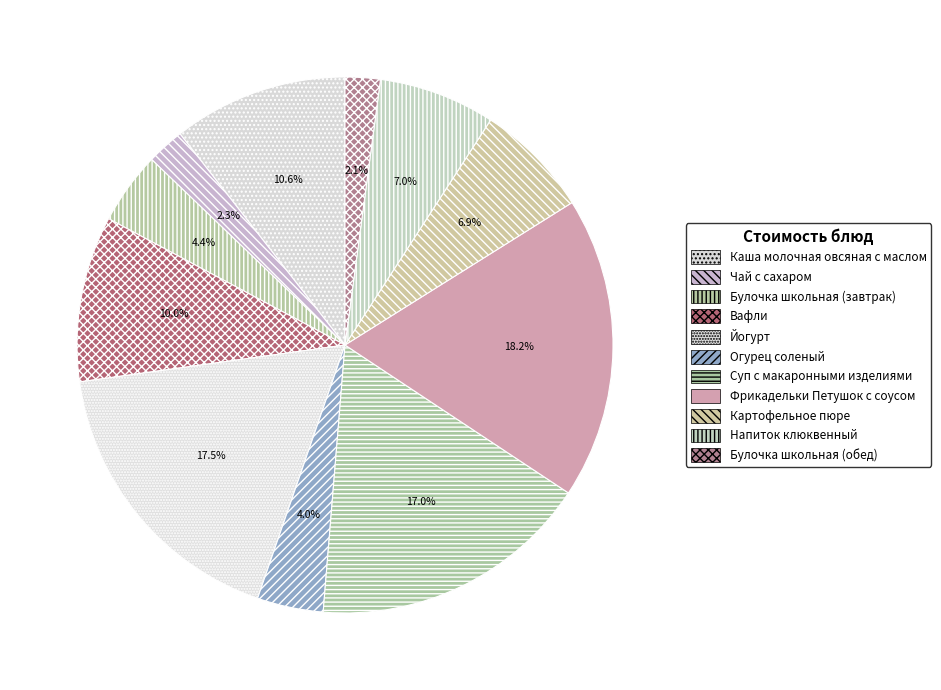

Is the sum of Каша молочная овсяная с маслом and Булочка школьная (обед) greater than half?

No